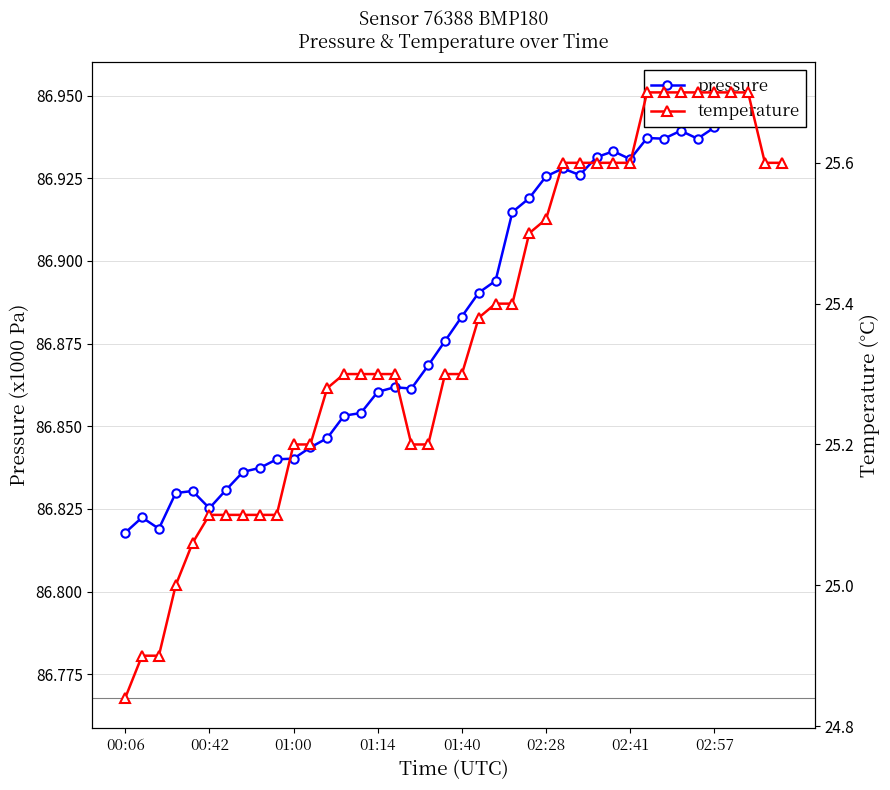

True or false: temperature has a value of 24.8 at 00:06.

True